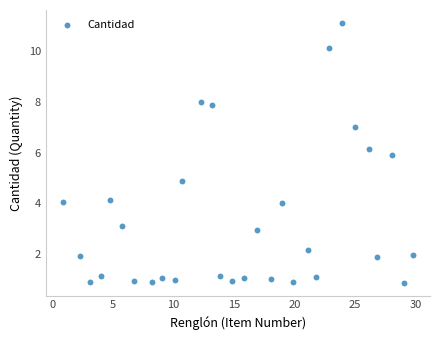

What is the range of X values (max minus min)?

28.8